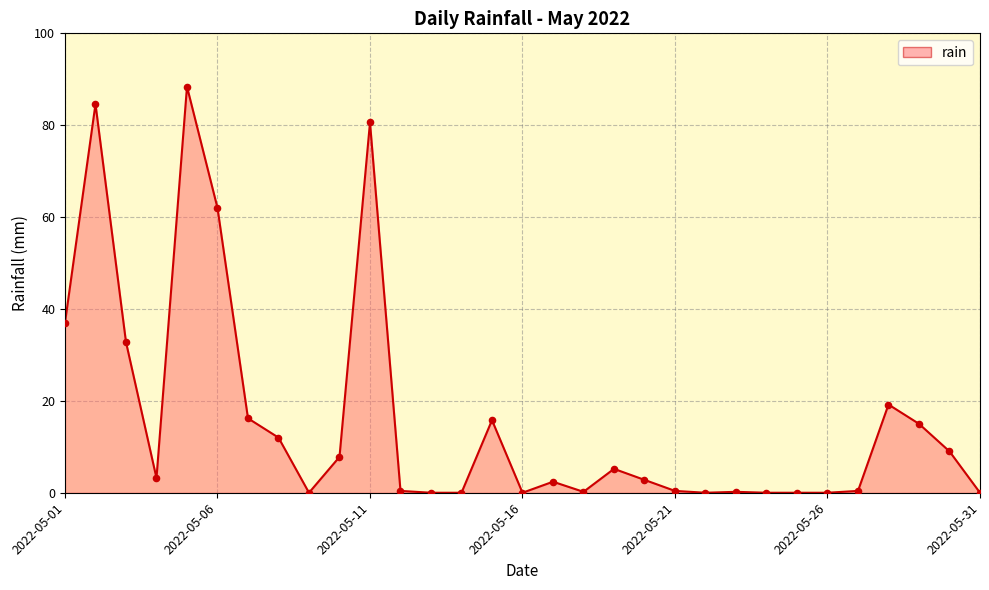

What is the difference between the maximum and minimum values?

88.4